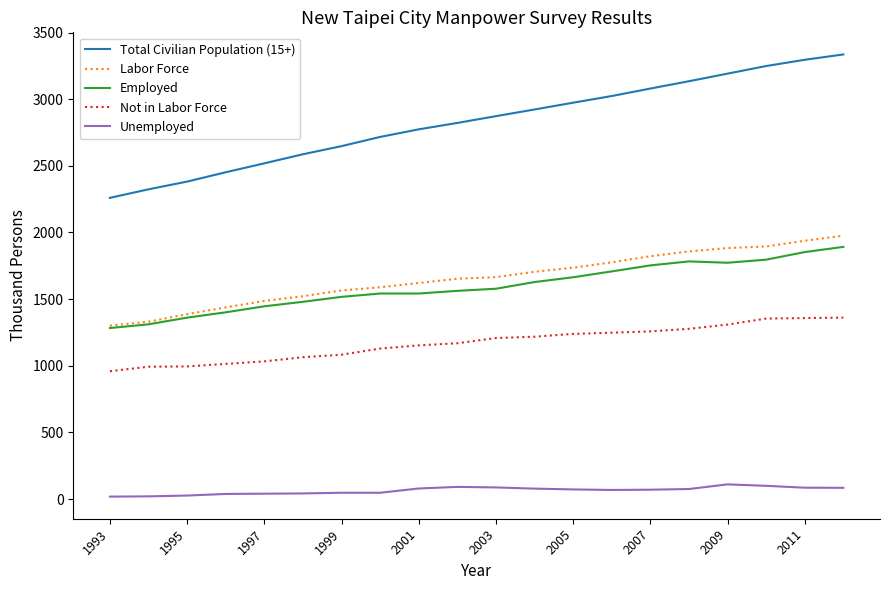

How many lines are shown in the chart?

5